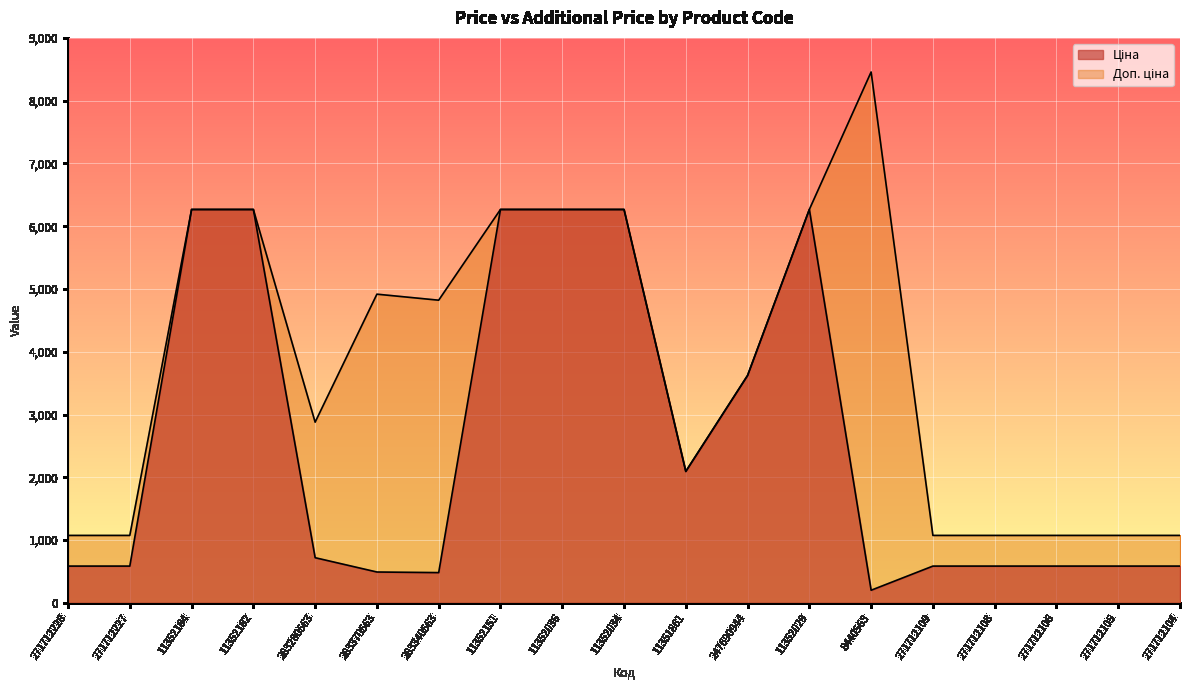

What is the highest value of the Доп. ціна series?

8456.7